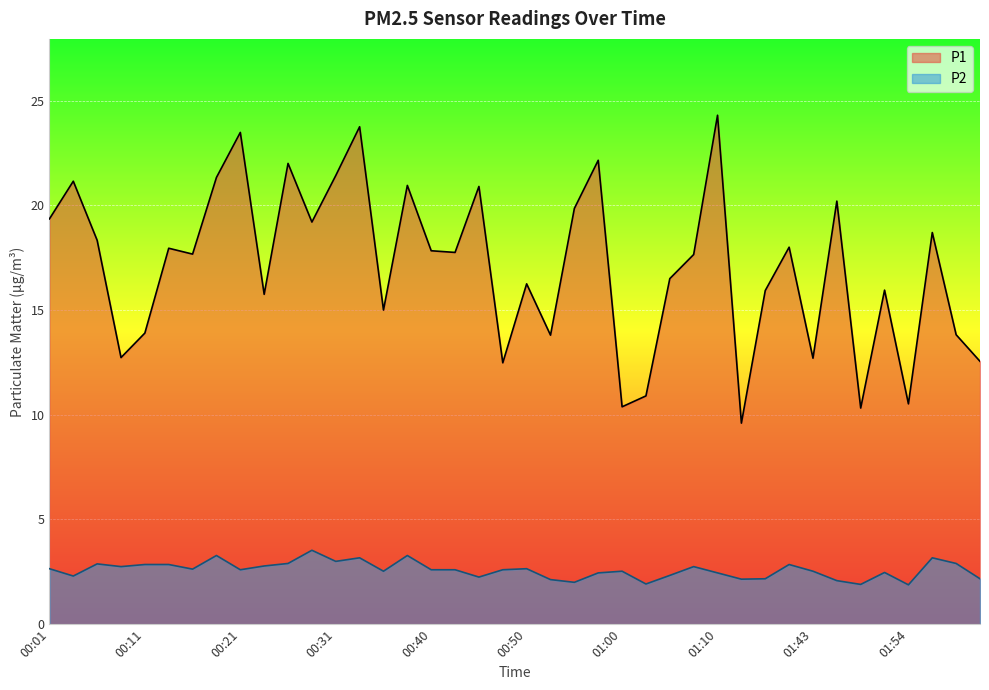

True or false: P2 and P1 cross at least once.

False